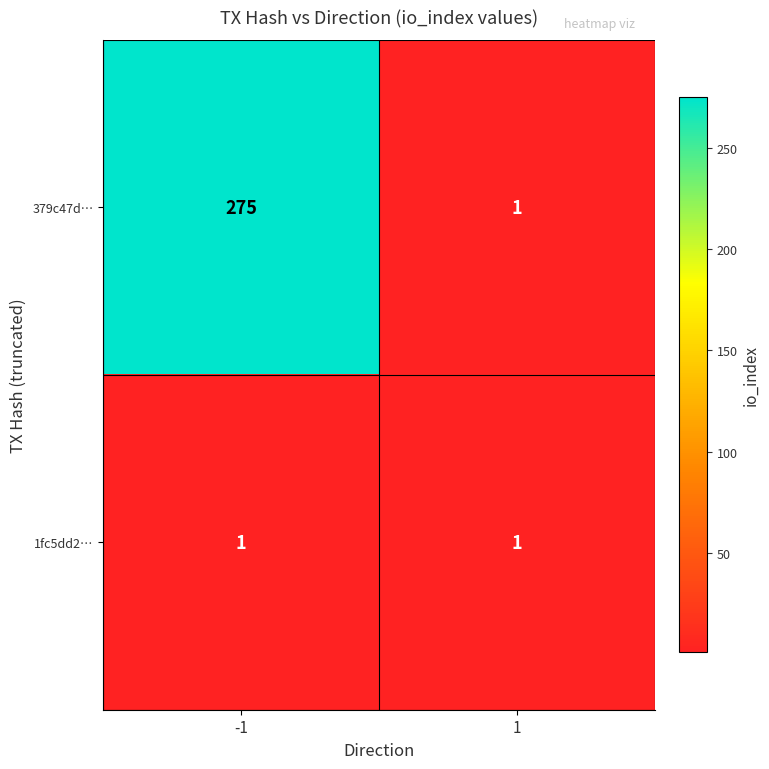

What is the difference between the 379c47d… values at 1 and -1?

274